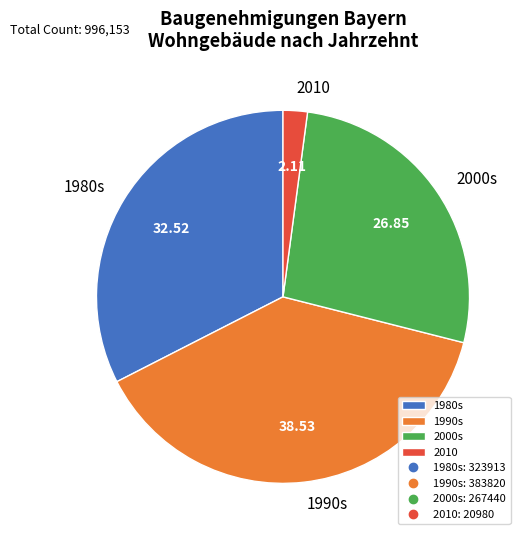

Which has a higher value, 2000s or 1990s?

1990s